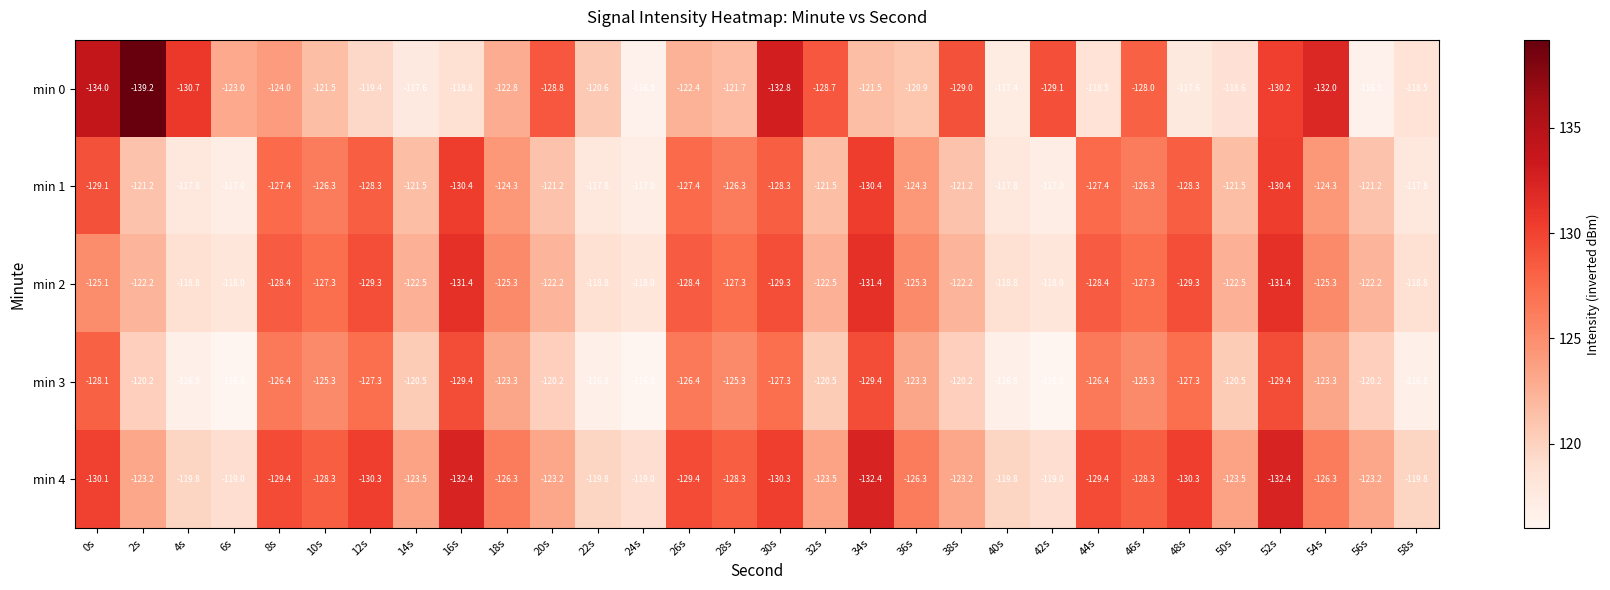

What is the spread (max minus min) of values at 30s?

5.5